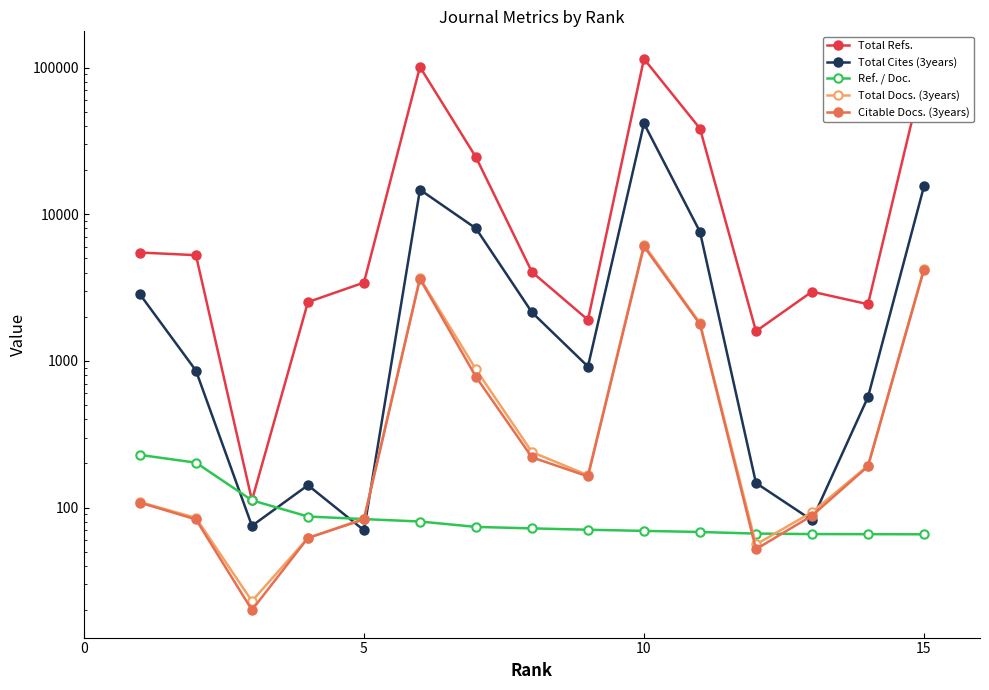

What is the lowest value of the Total Refs. series?

112.0